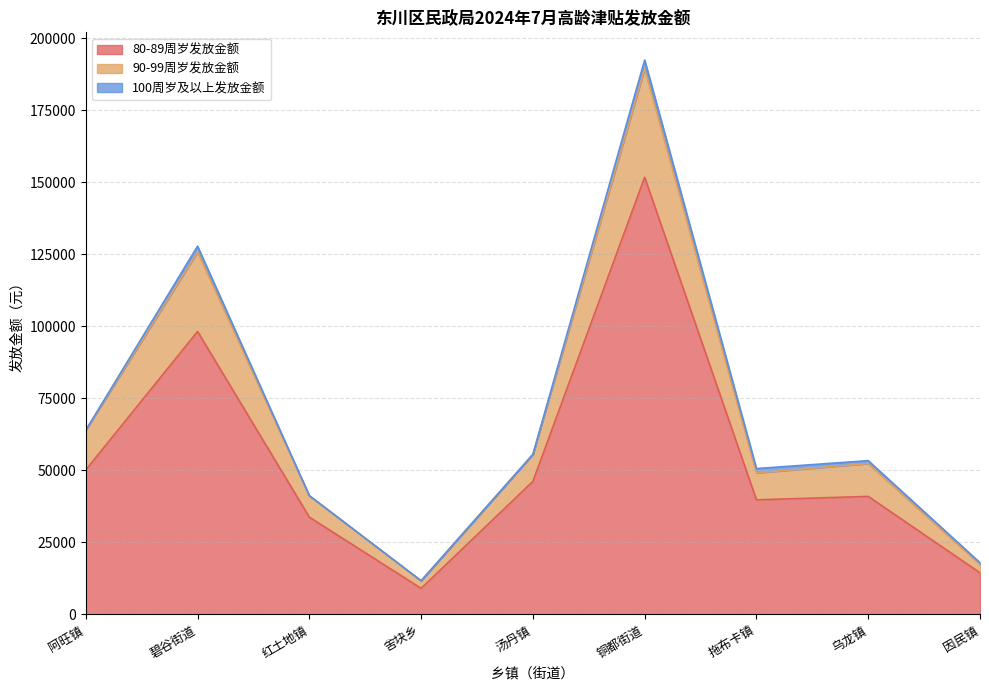

Is it true that 90-99周岁发放金额 equals 89414 at 汤丹镇?

False